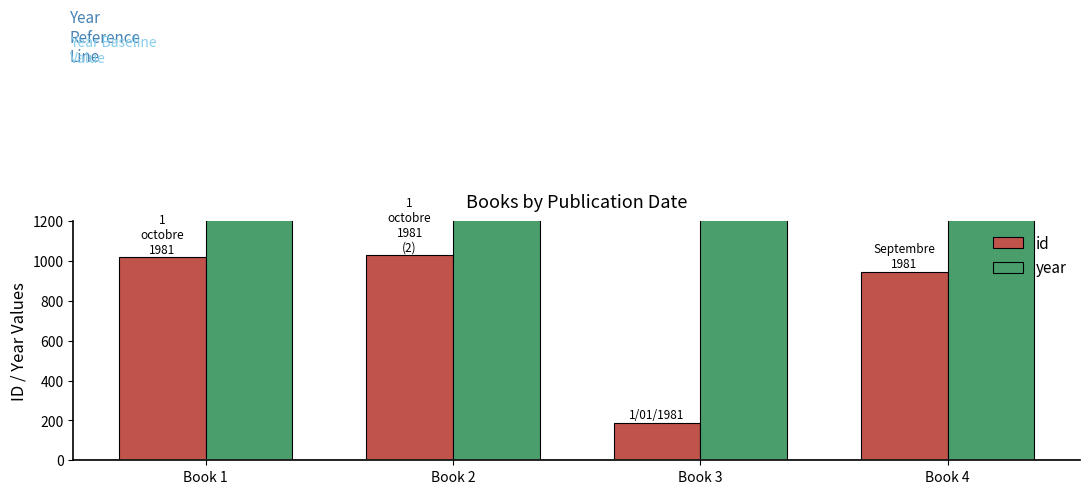

Reading left to right, extract all data points from this chart.

id: Book 1=1019	Book 2=1030	Book 3=189	Book 4=946
year: Book 1=1981	Book 2=1981	Book 3=1981	Book 4=1981